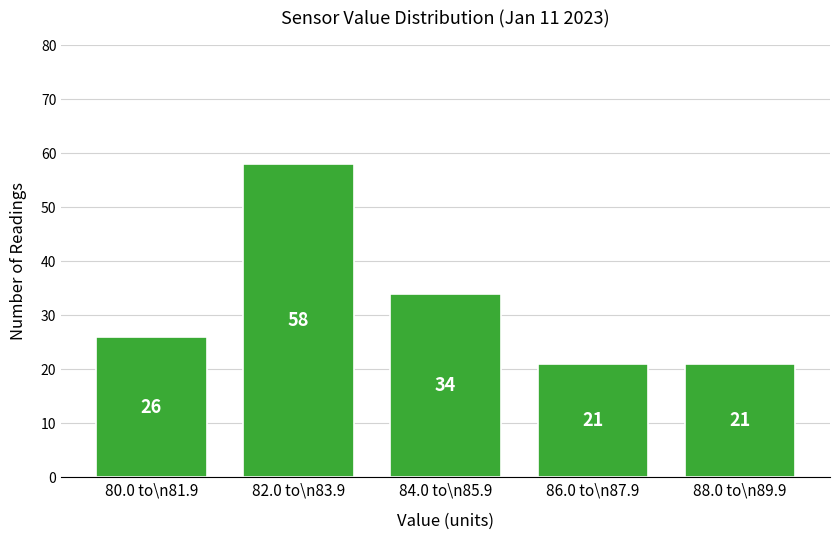

Reading left to right, list all the values displayed in this chart.

80.0 to\n81.9=26	82.0 to\n83.9=58	84.0 to\n85.9=34	86.0 to\n87.9=21	88.0 to\n89.9=21